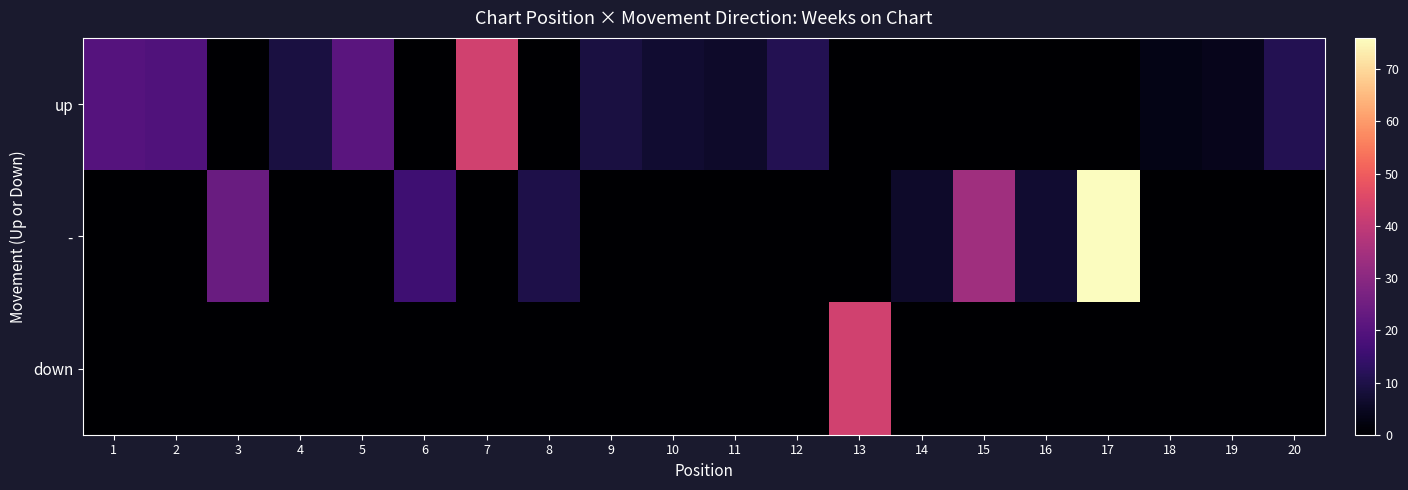

Which series has the largest range (max minus min)?

-